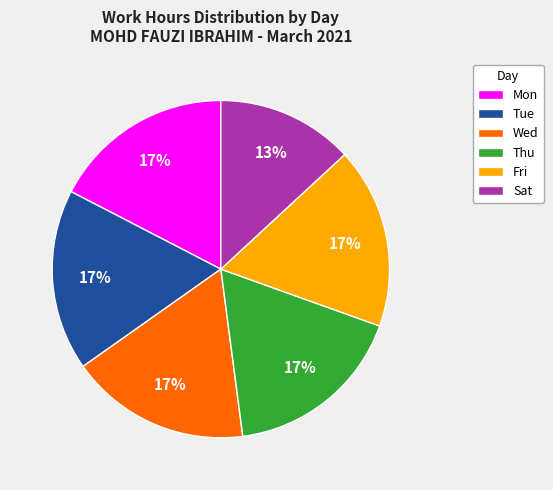

Is Thu the majority of the pie?

No